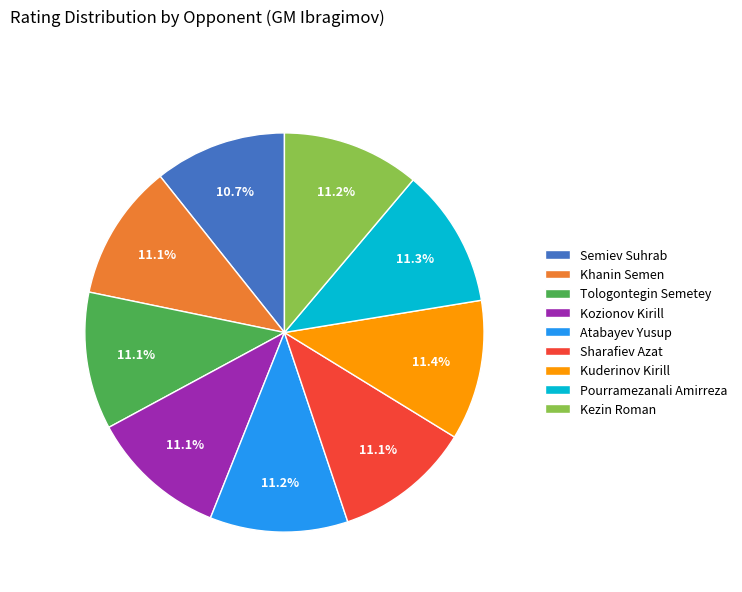

What portion of the pie excludes Kuderinov Kirill?

88.6%